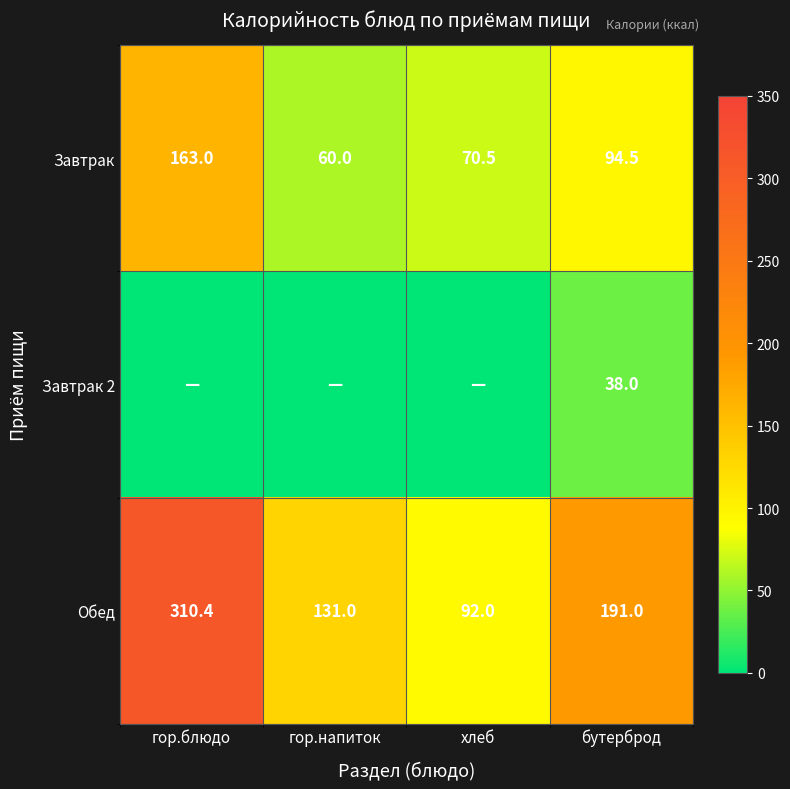

How many values in the Обед series are below 191?

2